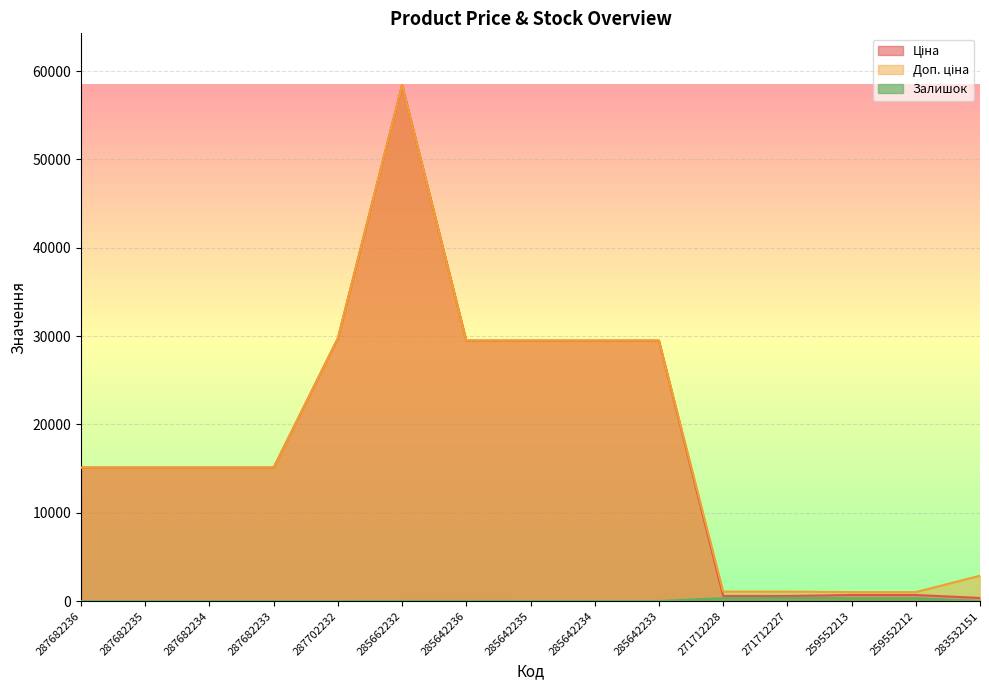

What are all the series names shown in the legend?

Ціна, Доп. ціна, Залишок